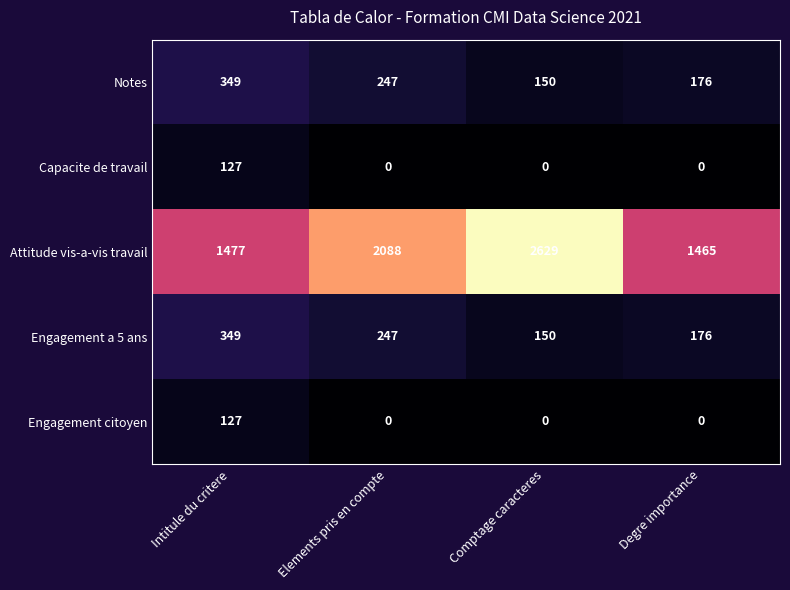

Reading left to right, transcribe all the data shown in this chart.

Notes: Intitule du critere=349	Elements pris en compte=247	Comptage caracteres=150	Degre importance=176
Capacite de travail: Intitule du critere=127	Elements pris en compte=0	Comptage caracteres=0	Degre importance=0
Attitude vis-a-vis travail: Intitule du critere=1477	Elements pris en compte=2088	Comptage caracteres=2629	Degre importance=1465
Engagement a 5 ans: Intitule du critere=349	Elements pris en compte=247	Comptage caracteres=150	Degre importance=176
Engagement citoyen: Intitule du critere=127	Elements pris en compte=0	Comptage caracteres=0	Degre importance=0